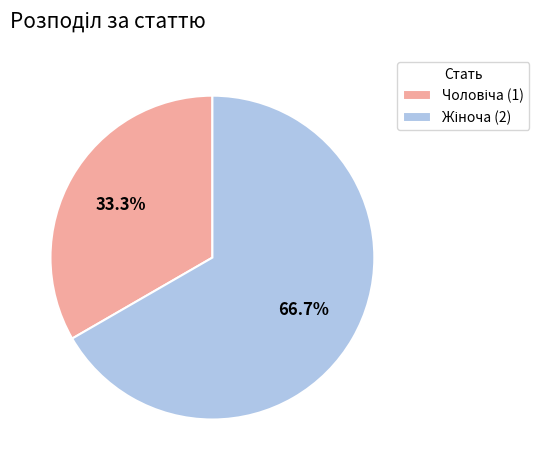

Is there any slice that represents more than half of the pie?

Yes